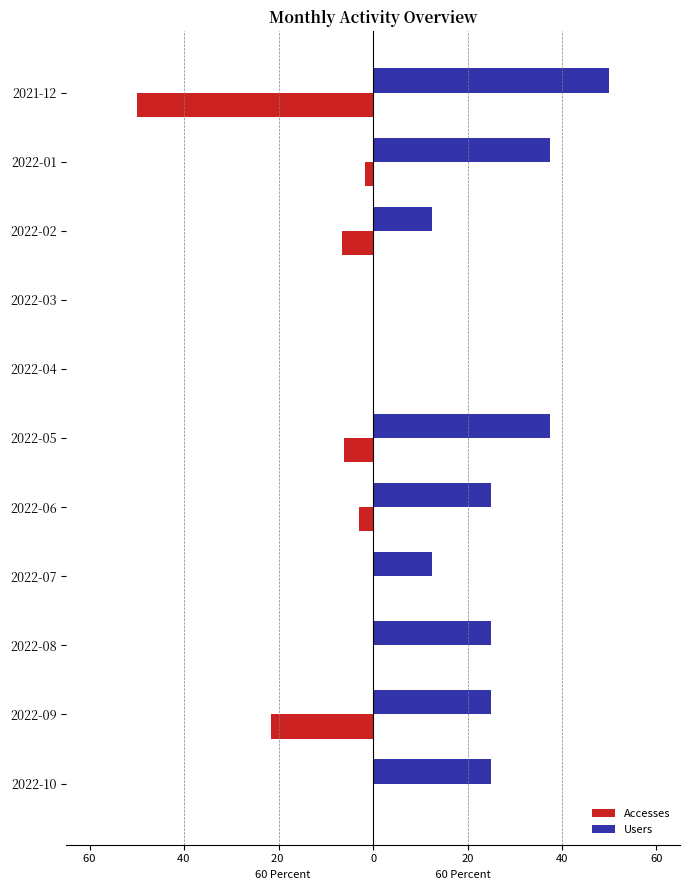

What is the maximum value shown in the chart?

50.0